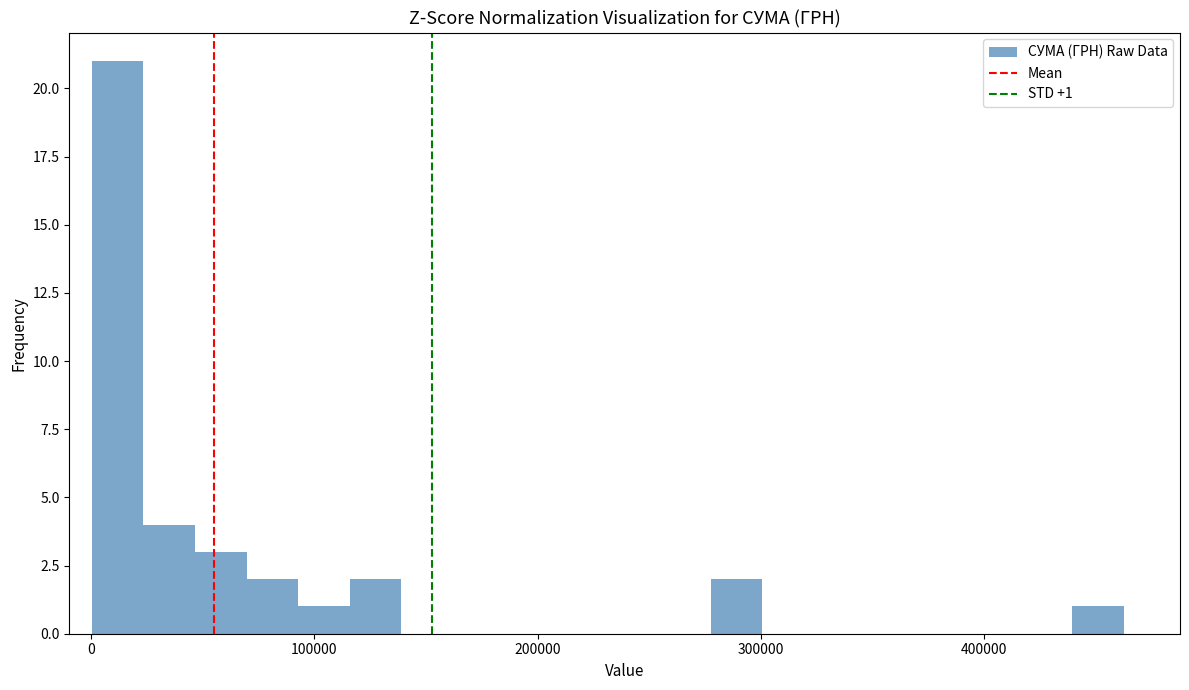

Read against the x-axis, roughly where is the centre of the tallest bar?

10000